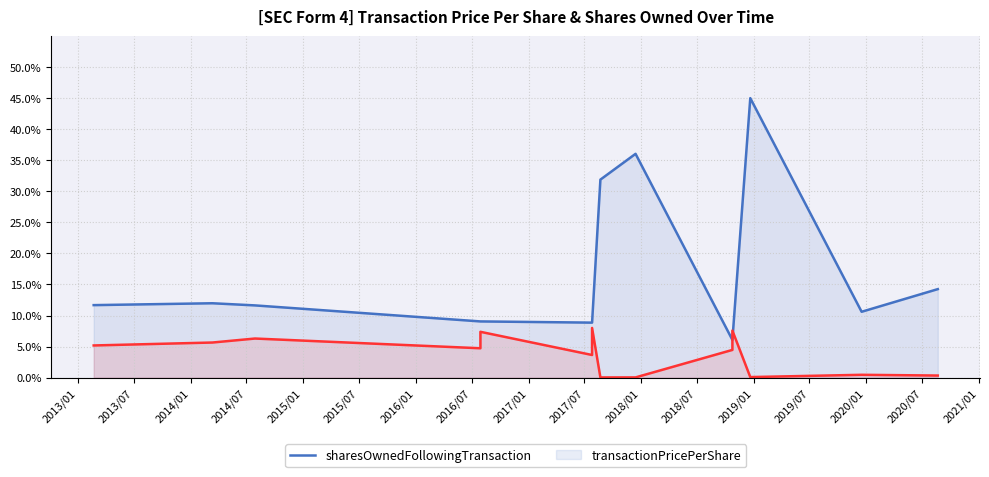

What is the difference between the maximum and second lowest values in the transactionPricePerShare series?

8.0